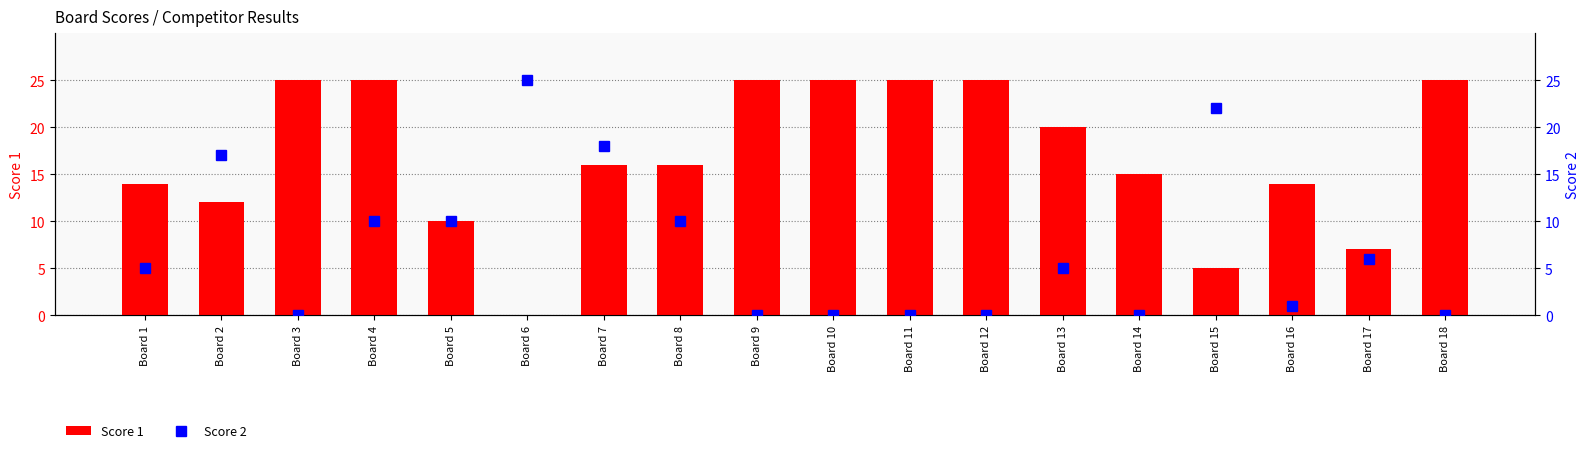

What is the total value across all series at Board 4?

35